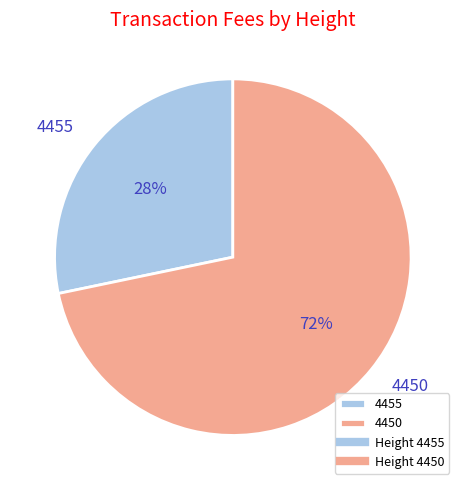

Is 4455 the majority of the pie?

No